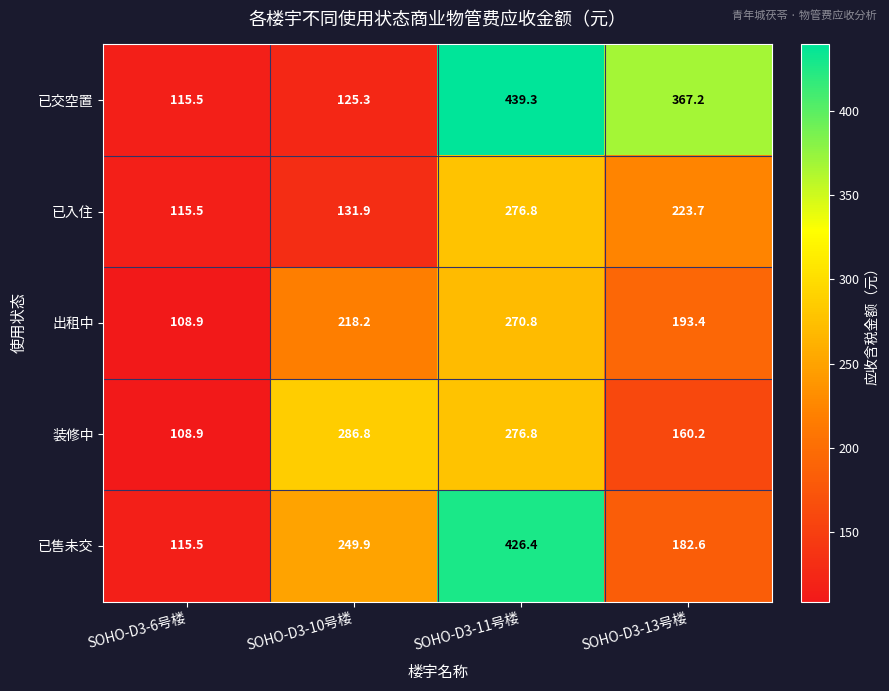

Which label corresponds to the smallest value in the chart?

SOHO-D3-6号楼